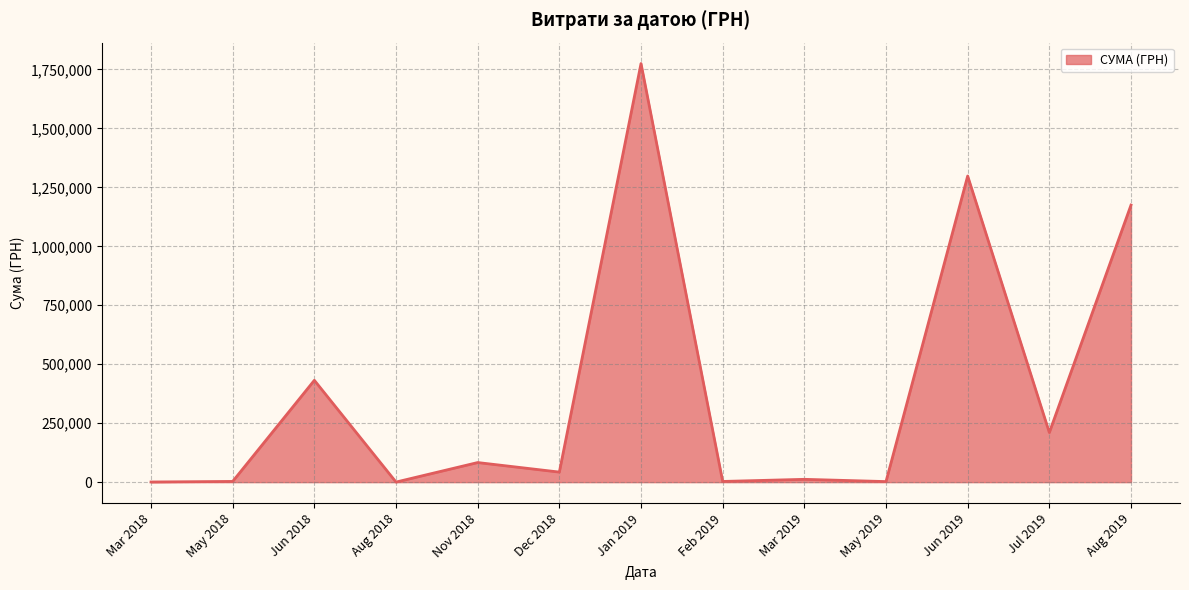

Where is the data nearest to the value 887757?

Aug 2019